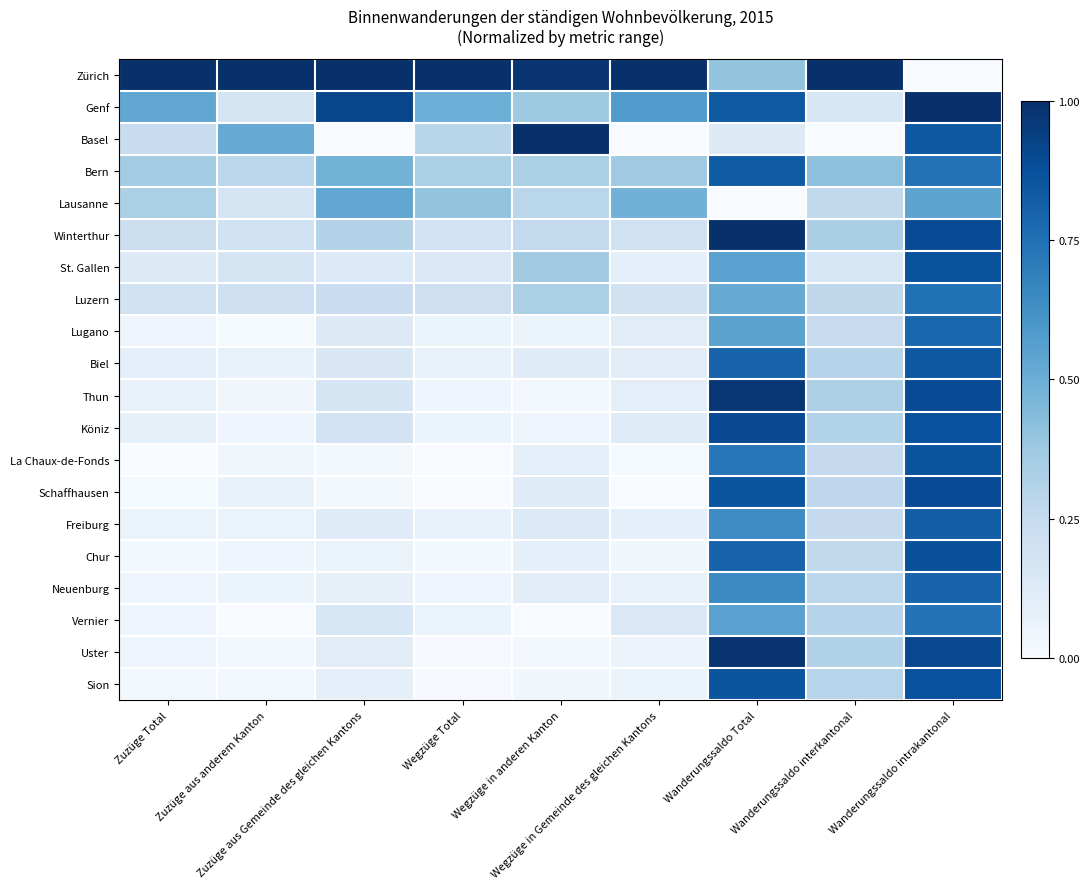

Reading left to right, what are all the values shown in this chart?

Zürich: Zuzüge Total=1.0	Zuzüge aus anderem Kanton=1.0	Zuzüge aus Gemeinde des gleichen Kantons=1.0	Wegzüge Total=1.0	Wegzüge in anderen Kanton=1.0	Wegzüge in Gemeinde des gleichen Kantons=1.0	Wanderungssaldo Total=0.4	Wanderungssaldo interkantonal=1.0	Wanderungssaldo intrakantonal=0.0
Genf: Zuzüge Total=0.5	Zuzüge aus anderem Kanton=0.2	Zuzüge aus Gemeinde des gleichen Kantons=0.9	Wegzüge Total=0.5	Wegzüge in anderen Kanton=0.4	Wegzüge in Gemeinde des gleichen Kantons=0.6	Wanderungssaldo Total=0.8	Wanderungssaldo interkantonal=0.2	Wanderungssaldo intrakantonal=1.0
Basel: Zuzüge Total=0.2	Zuzüge aus anderem Kanton=0.5	Zuzüge aus Gemeinde des gleichen Kantons=0.0	Wegzüge Total=0.3	Wegzüge in anderen Kanton=1.0	Wegzüge in Gemeinde des gleichen Kantons=0.0	Wanderungssaldo Total=0.1	Wanderungssaldo interkantonal=0.0	Wanderungssaldo intrakantonal=0.8
Bern: Zuzüge Total=0.4	Zuzüge aus anderem Kanton=0.3	Zuzüge aus Gemeinde des gleichen Kantons=0.5	Wegzüge Total=0.3	Wegzüge in anderen Kanton=0.3	Wegzüge in Gemeinde des gleichen Kantons=0.4	Wanderungssaldo Total=0.8	Wanderungssaldo interkantonal=0.4	Wanderungssaldo intrakantonal=0.7
Lausanne: Zuzüge Total=0.3	Zuzüge aus anderem Kanton=0.2	Zuzüge aus Gemeinde des gleichen Kantons=0.5	Wegzüge Total=0.4	Wegzüge in anderen Kanton=0.3	Wegzüge in Gemeinde des gleichen Kantons=0.5	Wanderungssaldo Total=0.0	Wanderungssaldo interkantonal=0.3	Wanderungssaldo intrakantonal=0.5
Winterthur: Zuzüge Total=0.2	Zuzüge aus anderem Kanton=0.2	Zuzüge aus Gemeinde des gleichen Kantons=0.3	Wegzüge Total=0.2	Wegzüge in anderen Kanton=0.3	Wegzüge in Gemeinde des gleichen Kantons=0.2	Wanderungssaldo Total=1.0	Wanderungssaldo interkantonal=0.3	Wanderungssaldo intrakantonal=0.9
St. Gallen: Zuzüge Total=0.1	Zuzüge aus anderem Kanton=0.2	Zuzüge aus Gemeinde des gleichen Kantons=0.1	Wegzüge Total=0.1	Wegzüge in anderen Kanton=0.4	Wegzüge in Gemeinde des gleichen Kantons=0.1	Wanderungssaldo Total=0.6	Wanderungssaldo interkantonal=0.2	Wanderungssaldo intrakantonal=0.9
Luzern: Zuzüge Total=0.2	Zuzüge aus anderem Kanton=0.2	Zuzüge aus Gemeinde des gleichen Kantons=0.2	Wegzüge Total=0.2	Wegzüge in anderen Kanton=0.3	Wegzüge in Gemeinde des gleichen Kantons=0.2	Wanderungssaldo Total=0.5	Wanderungssaldo interkantonal=0.3	Wanderungssaldo intrakantonal=0.7
Lugano: Zuzüge Total=0.0	Zuzüge aus anderem Kanton=0.0	Zuzüge aus Gemeinde des gleichen Kantons=0.1	Wegzüge Total=0.1	Wegzüge in anderen Kanton=0.1	Wegzüge in Gemeinde des gleichen Kantons=0.1	Wanderungssaldo Total=0.5	Wanderungssaldo interkantonal=0.2	Wanderungssaldo intrakantonal=0.8
Biel: Zuzüge Total=0.1	Zuzüge aus anderem Kanton=0.1	Zuzüge aus Gemeinde des gleichen Kantons=0.1	Wegzüge Total=0.1	Wegzüge in anderen Kanton=0.1	Wegzüge in Gemeinde des gleichen Kantons=0.1	Wanderungssaldo Total=0.8	Wanderungssaldo interkantonal=0.3	Wanderungssaldo intrakantonal=0.8
Thun: Zuzüge Total=0.1	Zuzüge aus anderem Kanton=0.0	Zuzüge aus Gemeinde des gleichen Kantons=0.2	Wegzüge Total=0.0	Wegzüge in anderen Kanton=0.0	Wegzüge in Gemeinde des gleichen Kantons=0.1	Wanderungssaldo Total=1.0	Wanderungssaldo interkantonal=0.3	Wanderungssaldo intrakantonal=0.9
Köniz: Zuzüge Total=0.1	Zuzüge aus anderem Kanton=0.0	Zuzüge aus Gemeinde des gleichen Kantons=0.2	Wegzüge Total=0.1	Wegzüge in anderen Kanton=0.0	Wegzüge in Gemeinde des gleichen Kantons=0.1	Wanderungssaldo Total=0.9	Wanderungssaldo interkantonal=0.3	Wanderungssaldo intrakantonal=0.9
La Chaux-de-Fonds: Zuzüge Total=0.0	Zuzüge aus anderem Kanton=0.0	Zuzüge aus Gemeinde des gleichen Kantons=0.0	Wegzüge Total=0.0	Wegzüge in anderen Kanton=0.1	Wegzüge in Gemeinde des gleichen Kantons=0.0	Wanderungssaldo Total=0.7	Wanderungssaldo interkantonal=0.3	Wanderungssaldo intrakantonal=0.9
Schaffhausen: Zuzüge Total=0.0	Zuzüge aus anderem Kanton=0.1	Zuzüge aus Gemeinde des gleichen Kantons=0.0	Wegzüge Total=0.0	Wegzüge in anderen Kanton=0.1	Wegzüge in Gemeinde des gleichen Kantons=0.0	Wanderungssaldo Total=0.9	Wanderungssaldo interkantonal=0.3	Wanderungssaldo intrakantonal=0.9
Freiburg: Zuzüge Total=0.1	Zuzüge aus anderem Kanton=0.1	Zuzüge aus Gemeinde des gleichen Kantons=0.1	Wegzüge Total=0.1	Wegzüge in anderen Kanton=0.1	Wegzüge in Gemeinde des gleichen Kantons=0.1	Wanderungssaldo Total=0.6	Wanderungssaldo interkantonal=0.3	Wanderungssaldo intrakantonal=0.8
Chur: Zuzüge Total=0.0	Zuzüge aus anderem Kanton=0.0	Zuzüge aus Gemeinde des gleichen Kantons=0.1	Wegzüge Total=0.0	Wegzüge in anderen Kanton=0.1	Wegzüge in Gemeinde des gleichen Kantons=0.0	Wanderungssaldo Total=0.8	Wanderungssaldo interkantonal=0.3	Wanderungssaldo intrakantonal=0.9
Neuenburg: Zuzüge Total=0.0	Zuzüge aus anderem Kanton=0.1	Zuzüge aus Gemeinde des gleichen Kantons=0.1	Wegzüge Total=0.0	Wegzüge in anderen Kanton=0.1	Wegzüge in Gemeinde des gleichen Kantons=0.1	Wanderungssaldo Total=0.6	Wanderungssaldo interkantonal=0.3	Wanderungssaldo intrakantonal=0.8
Vernier: Zuzüge Total=0.0	Zuzüge aus anderem Kanton=0.0	Zuzüge aus Gemeinde des gleichen Kantons=0.2	Wegzüge Total=0.1	Wegzüge in anderen Kanton=0.0	Wegzüge in Gemeinde des gleichen Kantons=0.1	Wanderungssaldo Total=0.6	Wanderungssaldo interkantonal=0.3	Wanderungssaldo intrakantonal=0.7
Uster: Zuzüge Total=0.0	Zuzüge aus anderem Kanton=0.0	Zuzüge aus Gemeinde des gleichen Kantons=0.1	Wegzüge Total=0.0	Wegzüge in anderen Kanton=0.0	Wegzüge in Gemeinde des gleichen Kantons=0.1	Wanderungssaldo Total=1.0	Wanderungssaldo interkantonal=0.3	Wanderungssaldo intrakantonal=0.9
Sion: Zuzüge Total=0.0	Zuzüge aus anderem Kanton=0.0	Zuzüge aus Gemeinde des gleichen Kantons=0.1	Wegzüge Total=0.0	Wegzüge in anderen Kanton=0.0	Wegzüge in Gemeinde des gleichen Kantons=0.1	Wanderungssaldo Total=0.9	Wanderungssaldo interkantonal=0.3	Wanderungssaldo intrakantonal=0.9